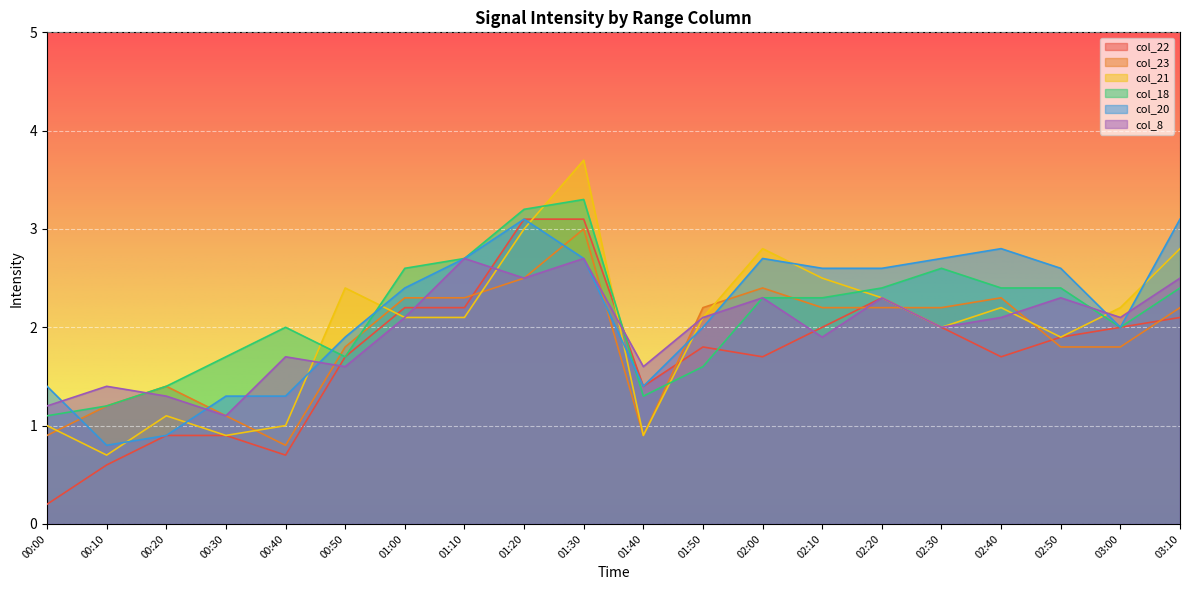

True or false: col_22 and col_20 intersect in this chart.

False